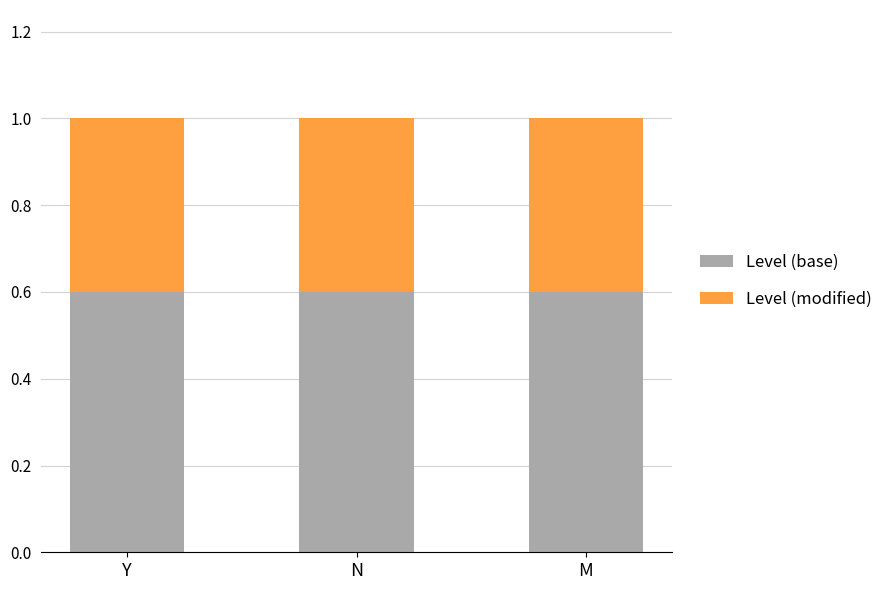

What is the approximate value of Level (base) at Y?

0.6